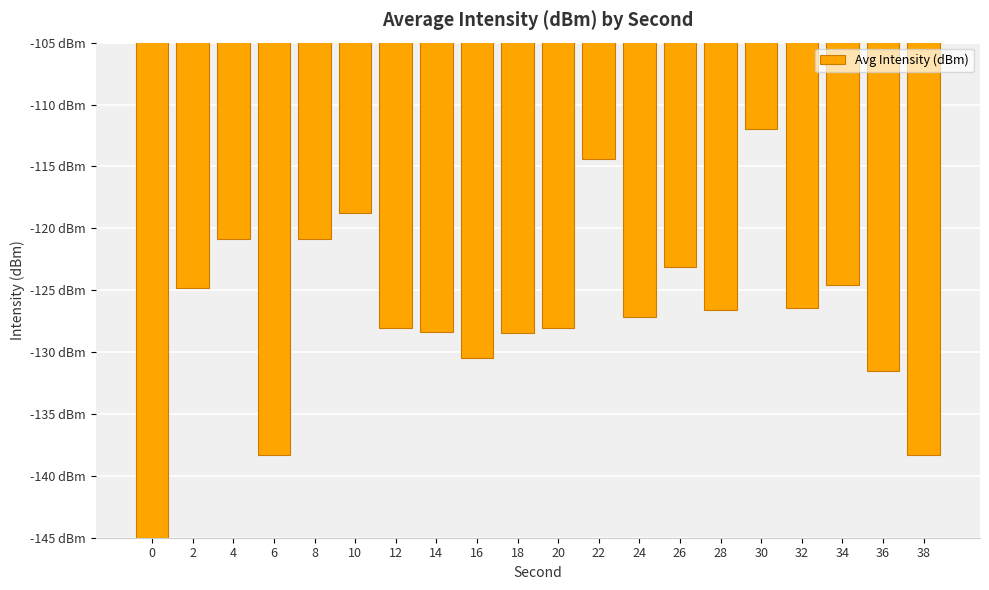

How many distinct data groups are displayed?

1